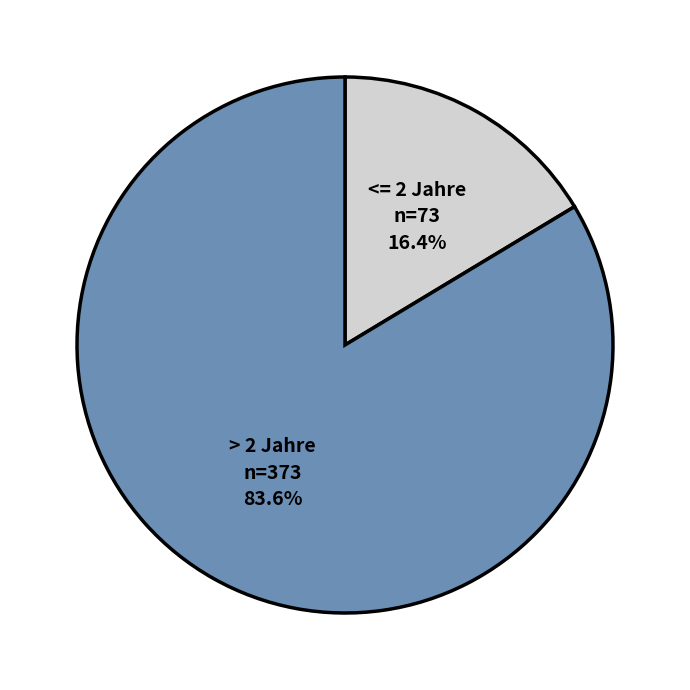

Count the number of slices in the pie.

2